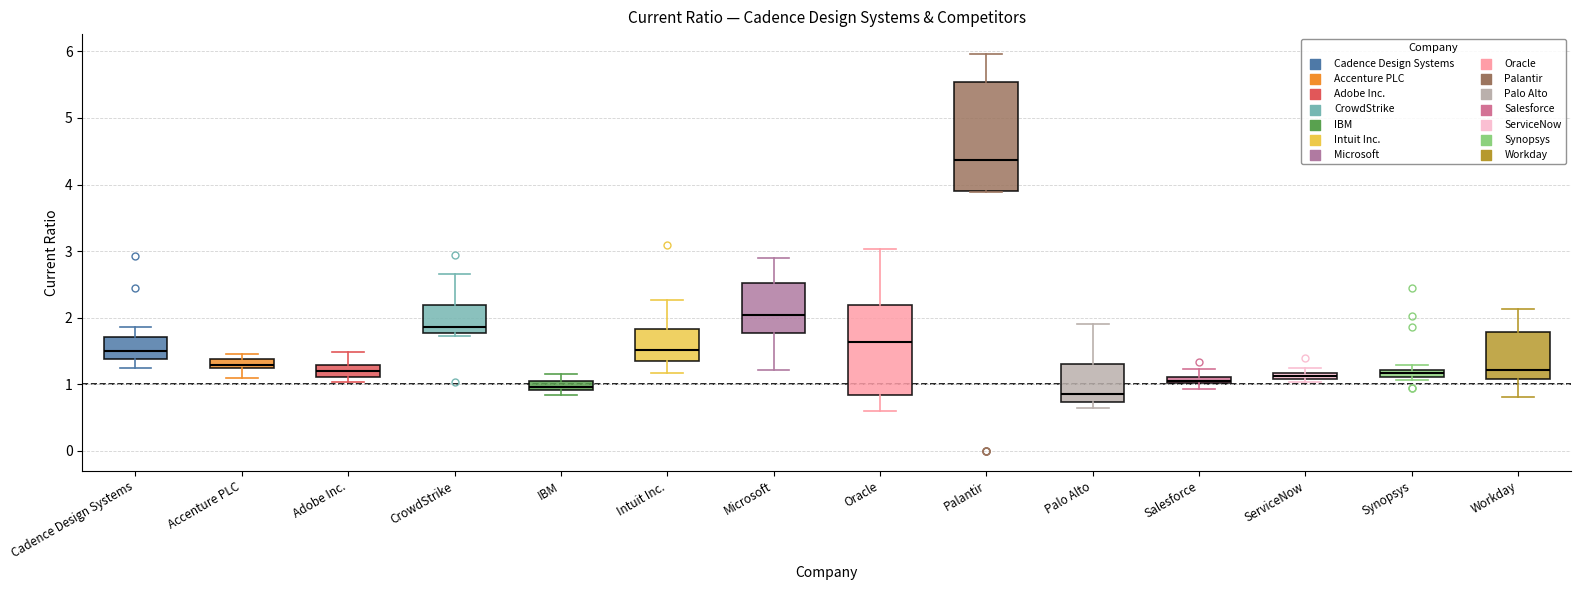

Comparing the boxes themselves (not the whiskers), which one is the tallest?

Palantir